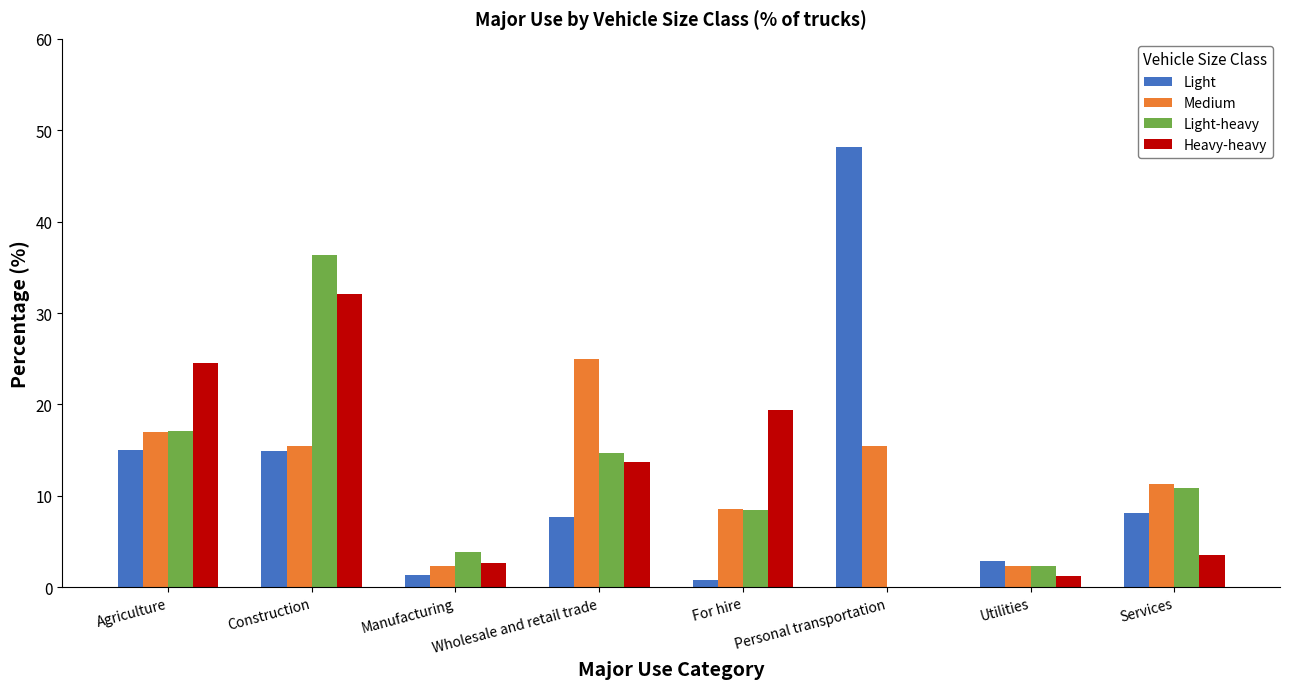

What is the total value across all series at Personal transportation?

63.7